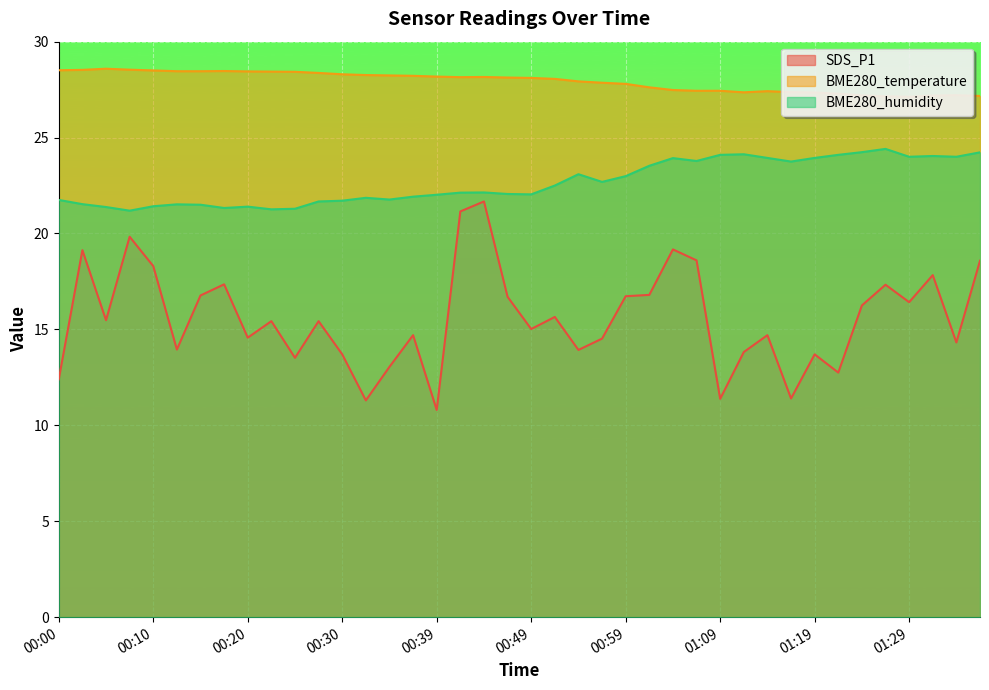

What is the lowest value of the BME280_humidity series?

21.2